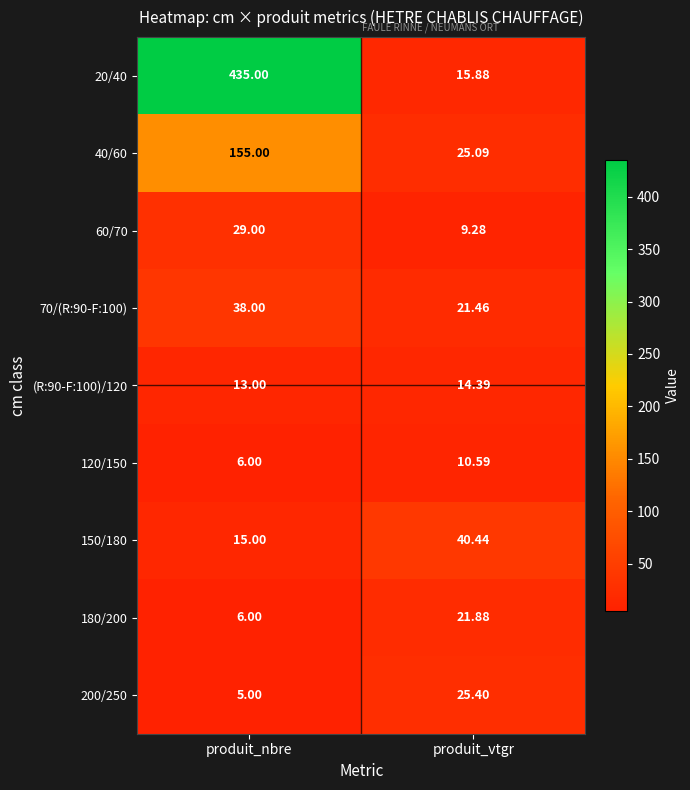

Is the value of 150/180 at produit_nbre greater than the value of 120/150 at produit_nbre?

Yes